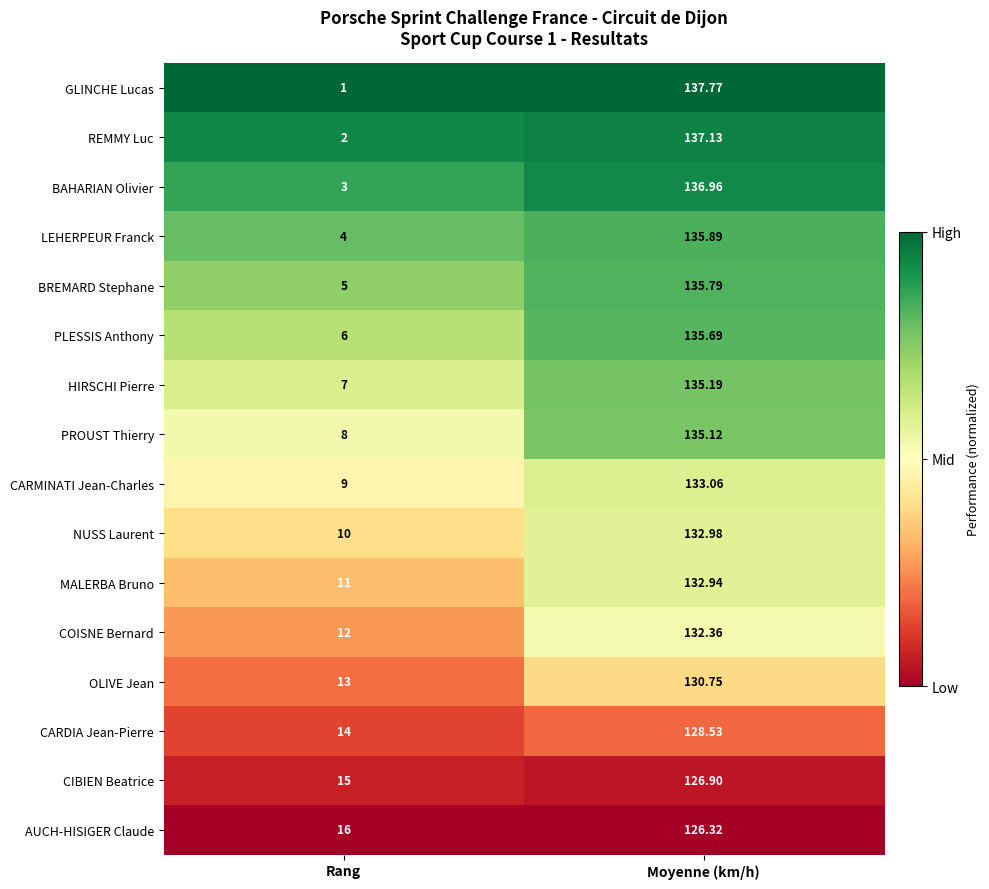

Between Rang and Moyenne (km/h), which series saw the biggest shift?

GLINCHE Lucas